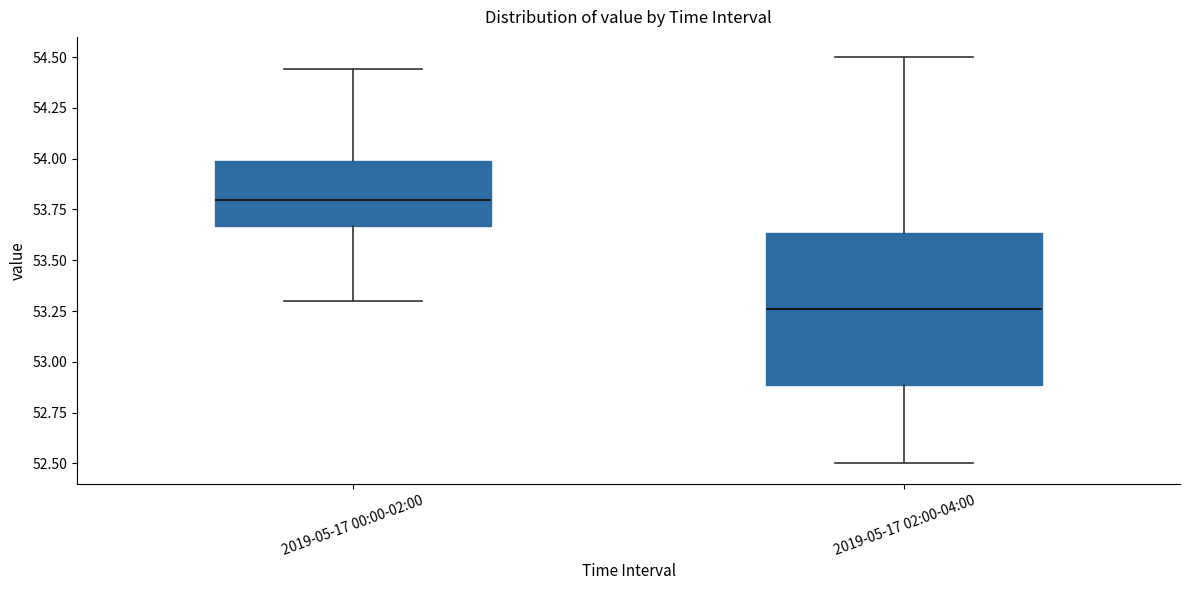

Which box's median line is the highest?

2019-05-17 00:00-02:00